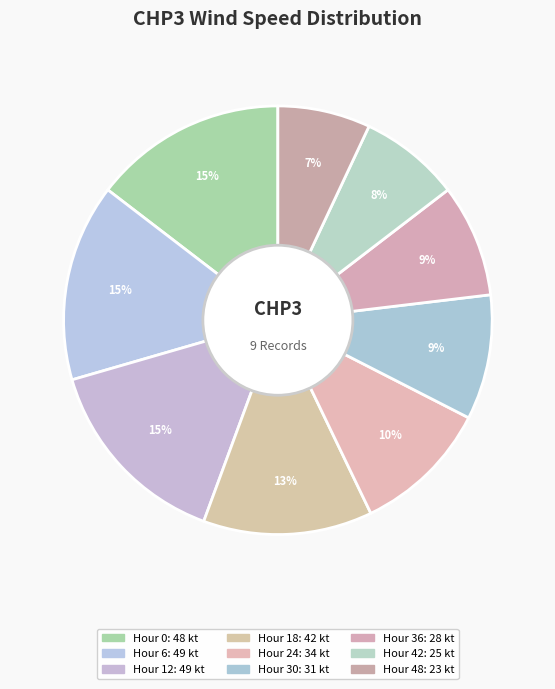

What is the smallest slice in the pie chart?

48